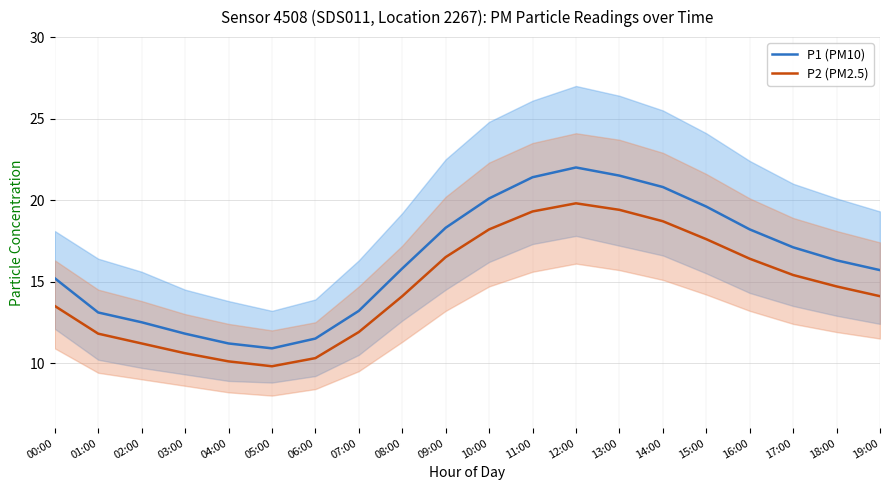

What is the sum of all P1 (PM10) values?

326.2